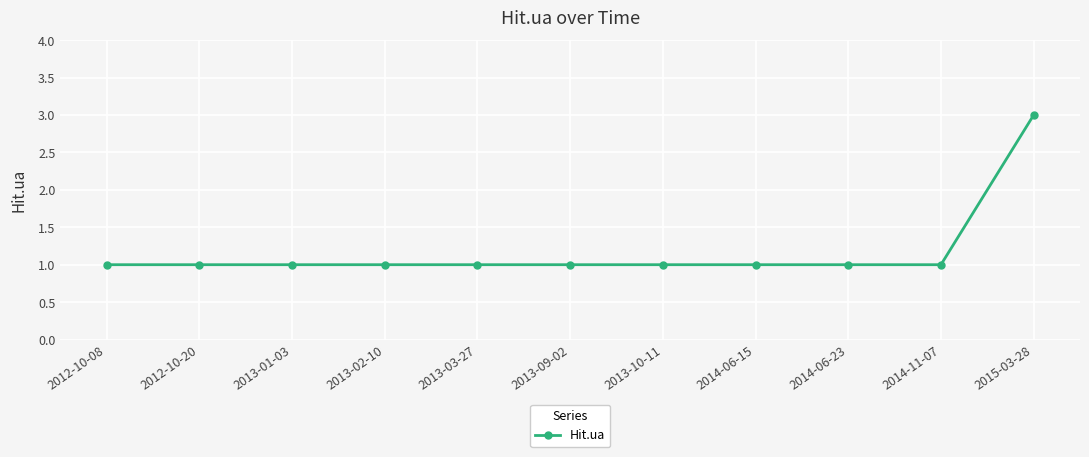

Is it true that the value at 2013-09-02 is 1?

True